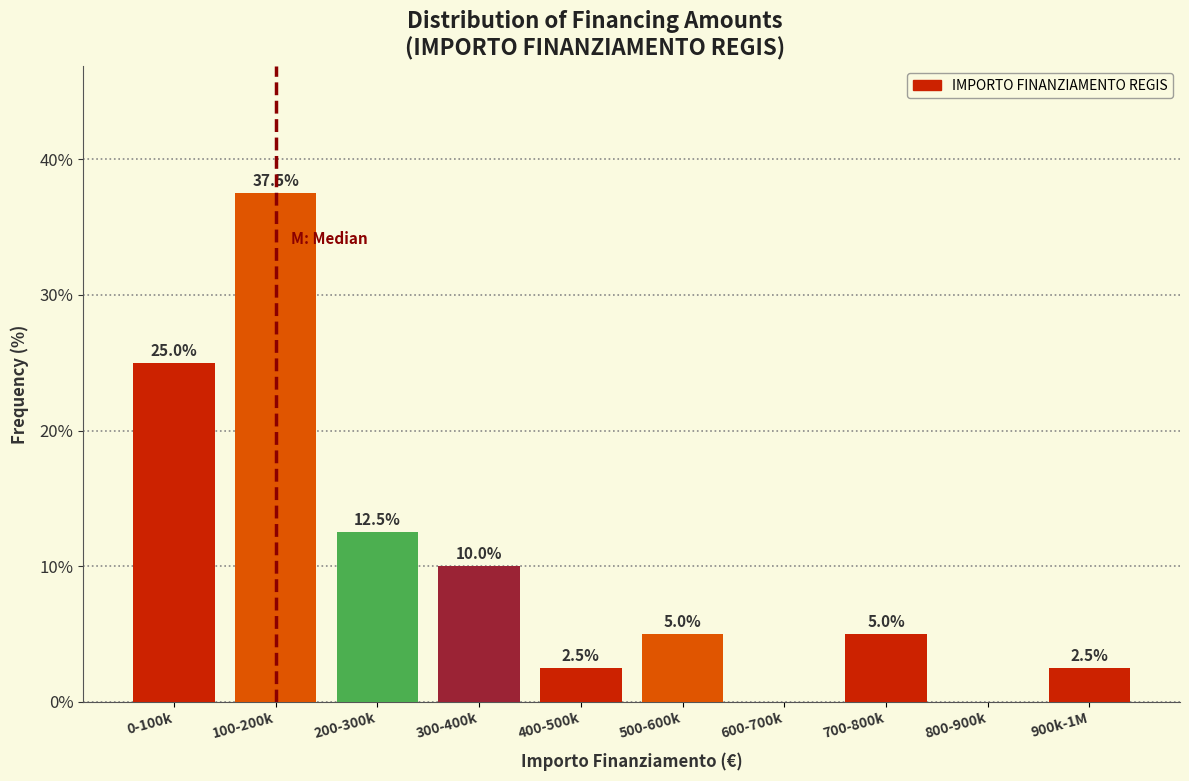

Reading left to right, what are all the values shown in this chart?

0-100k=25.0	100-200k=37.5	200-300k=12.5	300-400k=10.0	400-500k=2.5	500-600k=5.0	600-700k=0.0	700-800k=5.0	800-900k=0.0	900k-1M=2.5